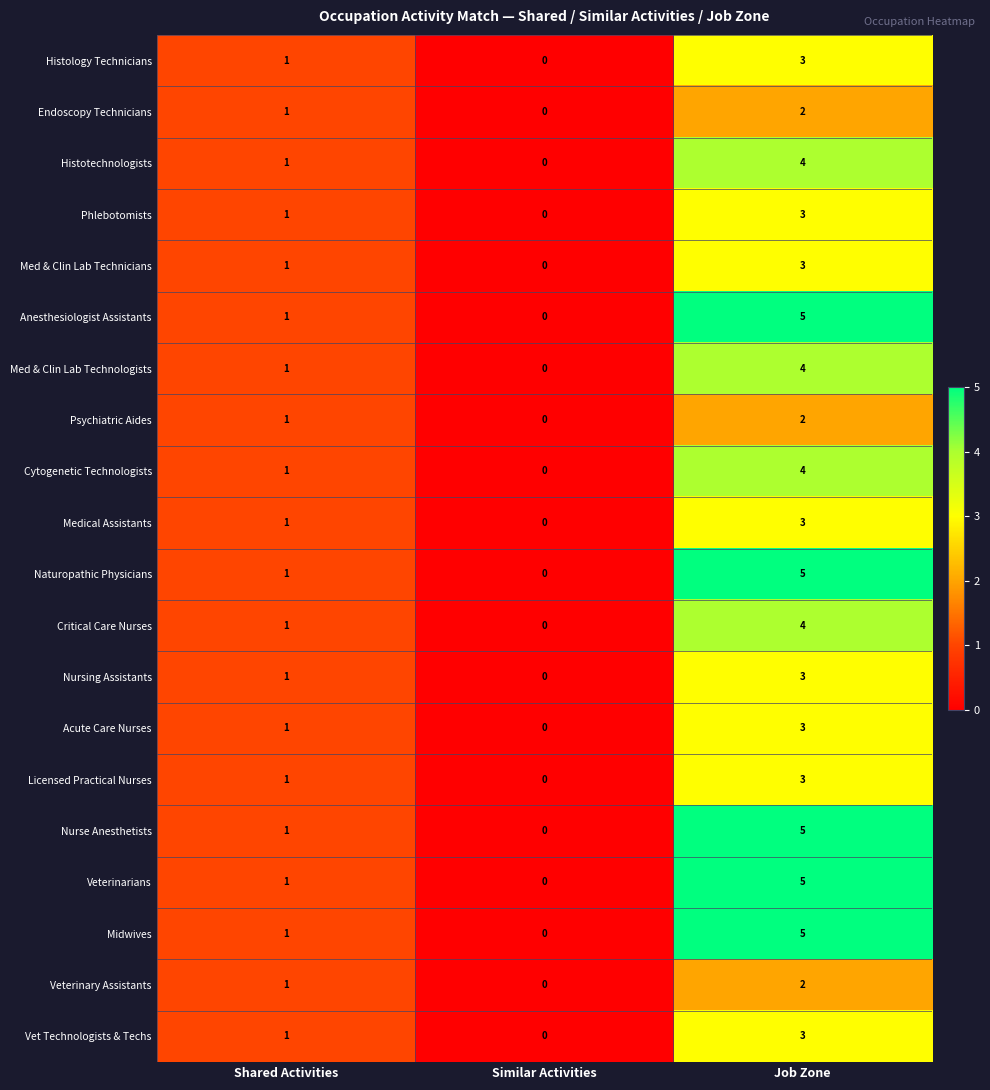

What is the highest value of the Phlebotomists series?

3